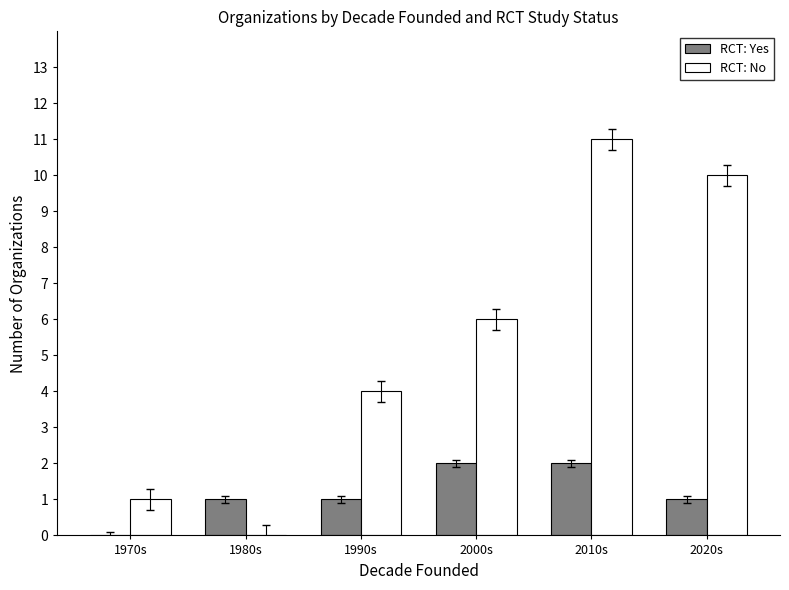

At which category is the sum across all series the highest?

2010s